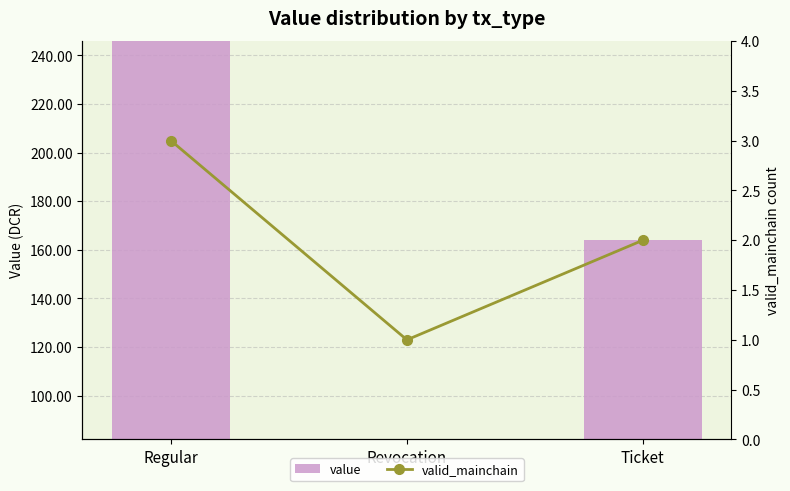

What is the difference between the second highest and minimum values in the value series?

82.0